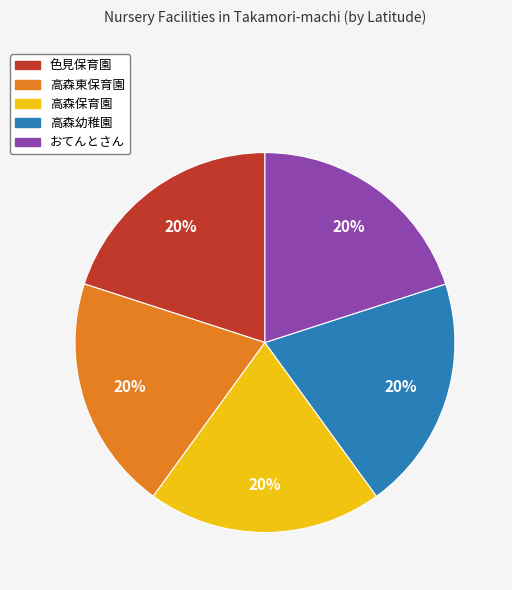

The 高森幼稚園 slice represents 20% of the pie. True or false?

True